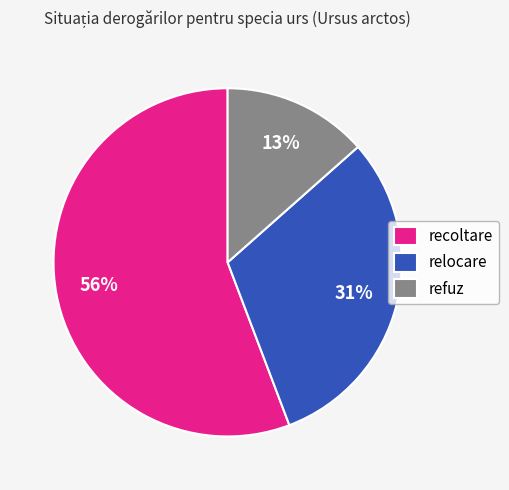

Combined, do refuz and relocare account for over 50%?

No